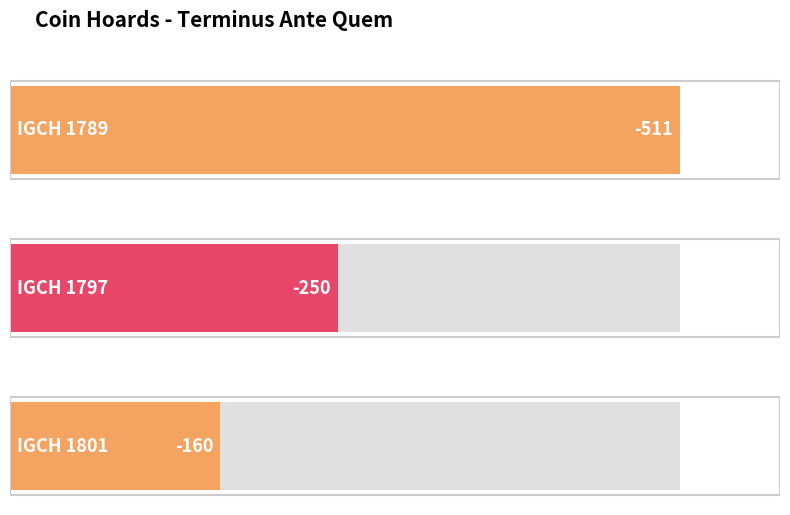

The chart shows a value of -233 at IGCH 1789. True or false?

False